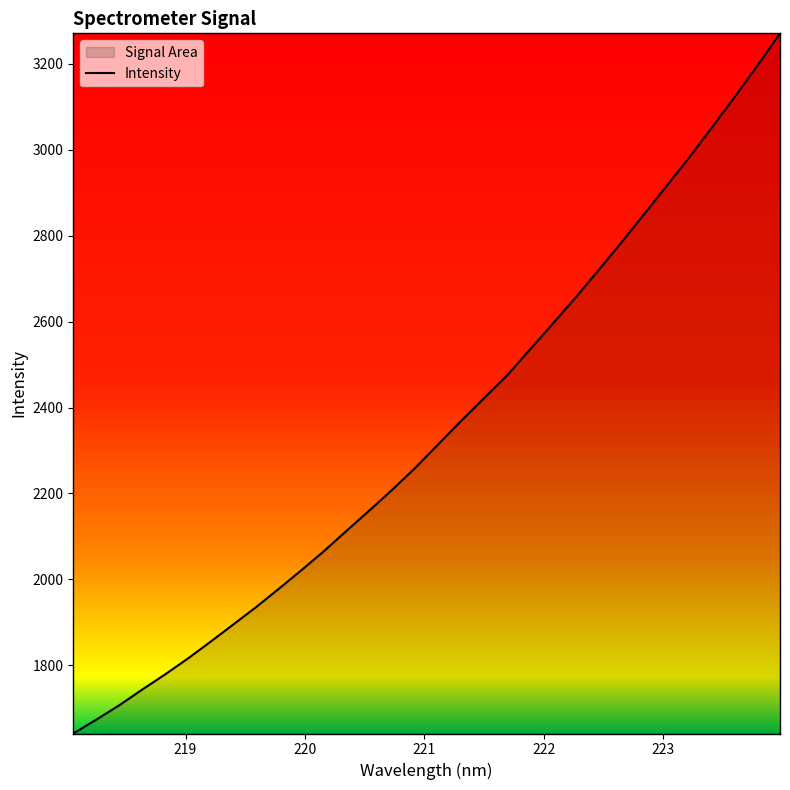

What is the greatest value displayed?

3271.2